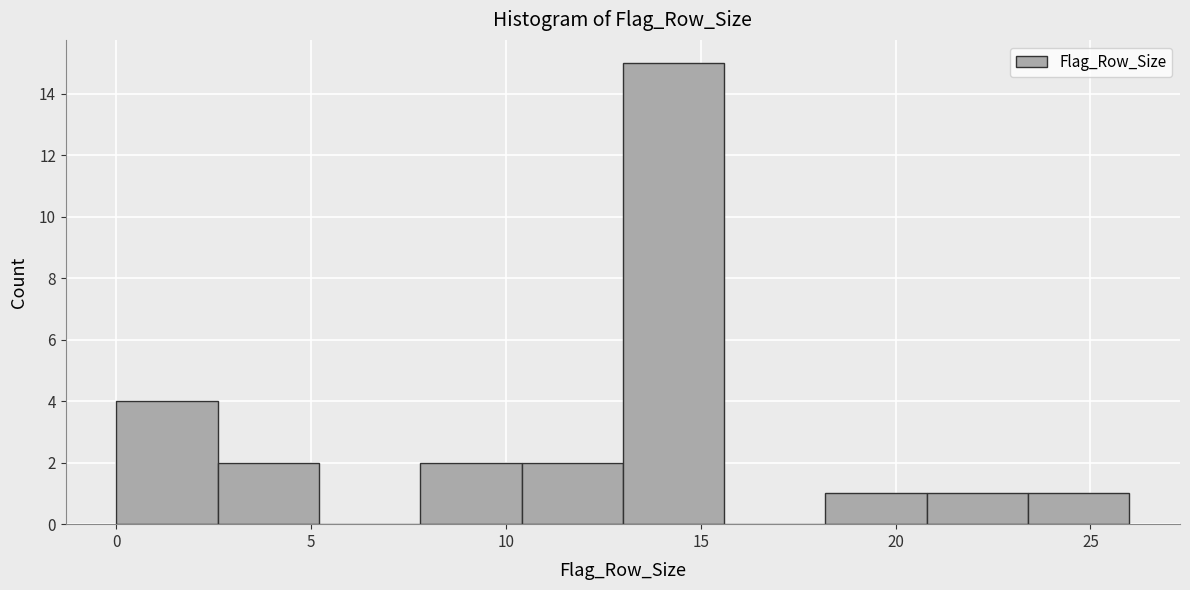

Reading left to right, transcribe this chart: for each bar, give the range it covers on the x-axis and its height. Neither the bar edges nor the heights are printed on the chart, so give them approximately, as read against the axes.

0.0 to 2.6: 4
2.6 to 5.2: 2
5.2 to 7.8: 0
7.8 to 10.4: 2
10.4 to 13.0: 2
13.0 to 15.6: 15
15.6 to 18.2: 0
18.2 to 20.8: 1
20.8 to 23.4: 1
23.4 to 26.0: 1